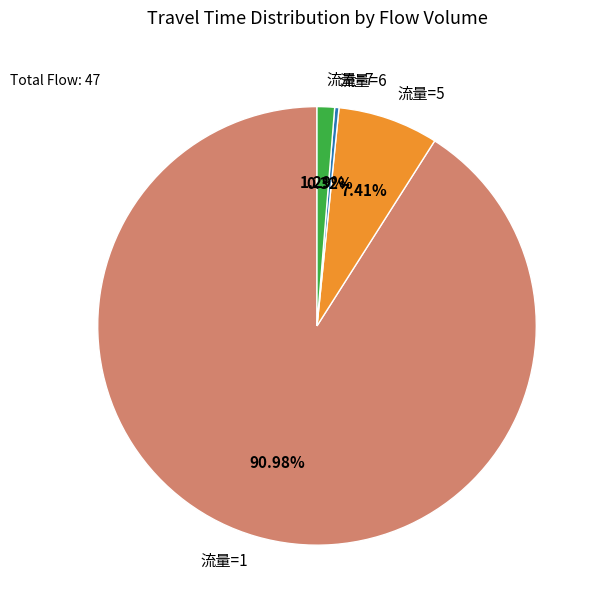

Is the sum of 流量=6 and 流量=7 greater than half?

No